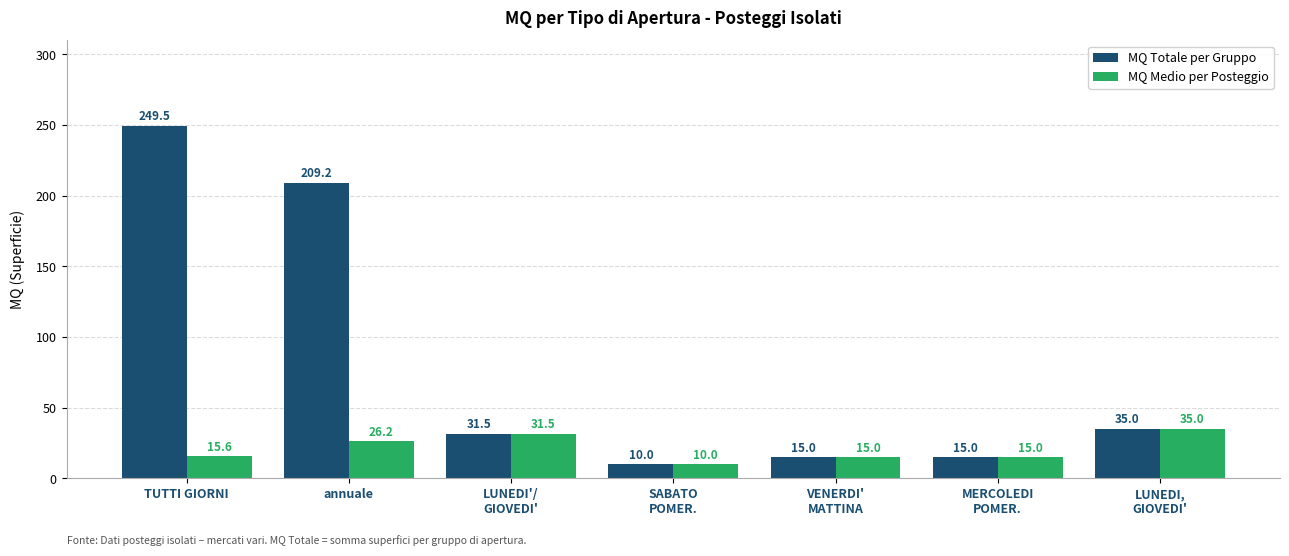

Which series has the largest total across all categories?

MQ Totale per Gruppo